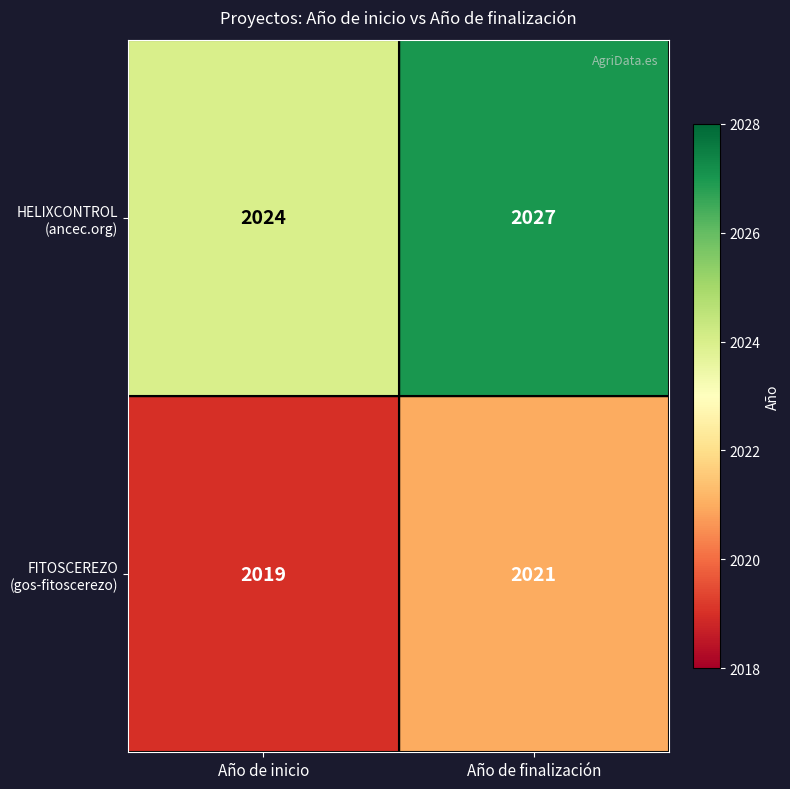

Which category has the highest value across all series?

Año de finalización